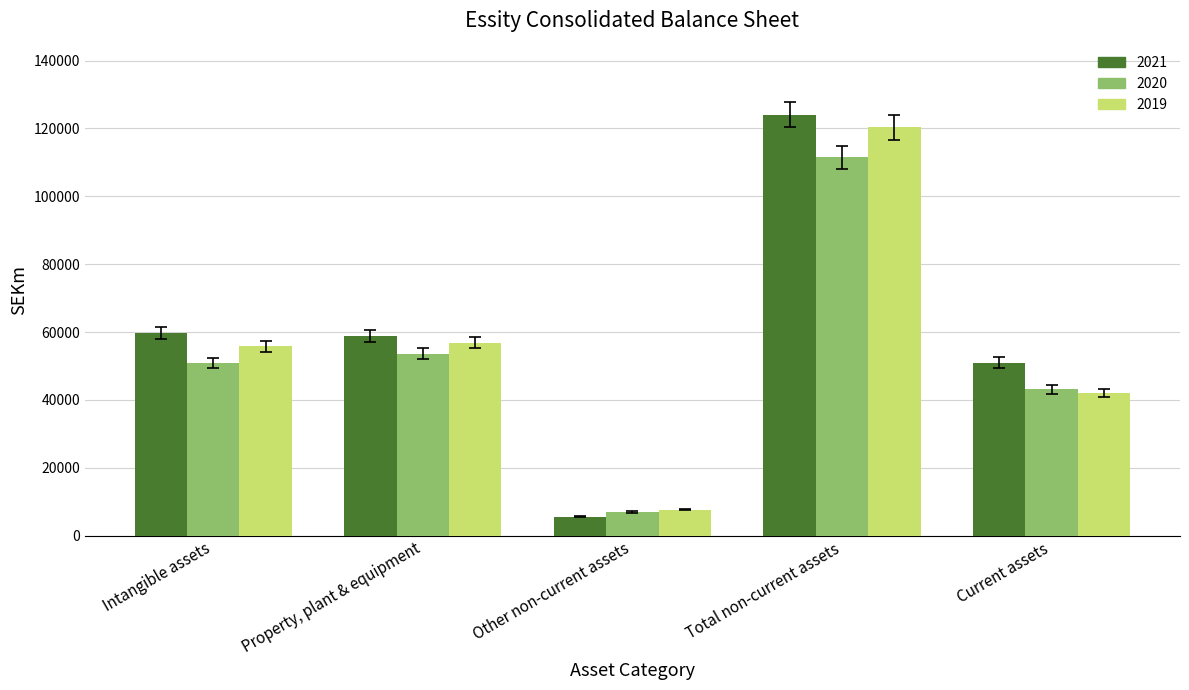

How many bars are there in total?

15